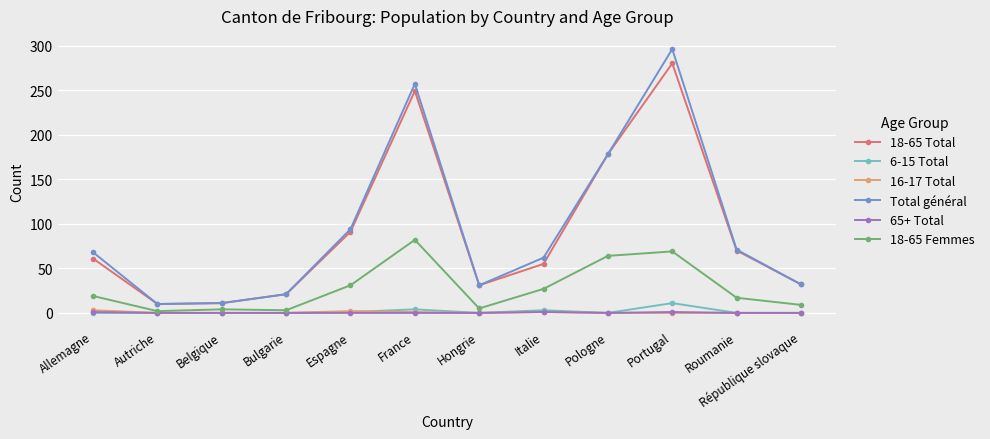

What is the label of the 6th point from the left?

France